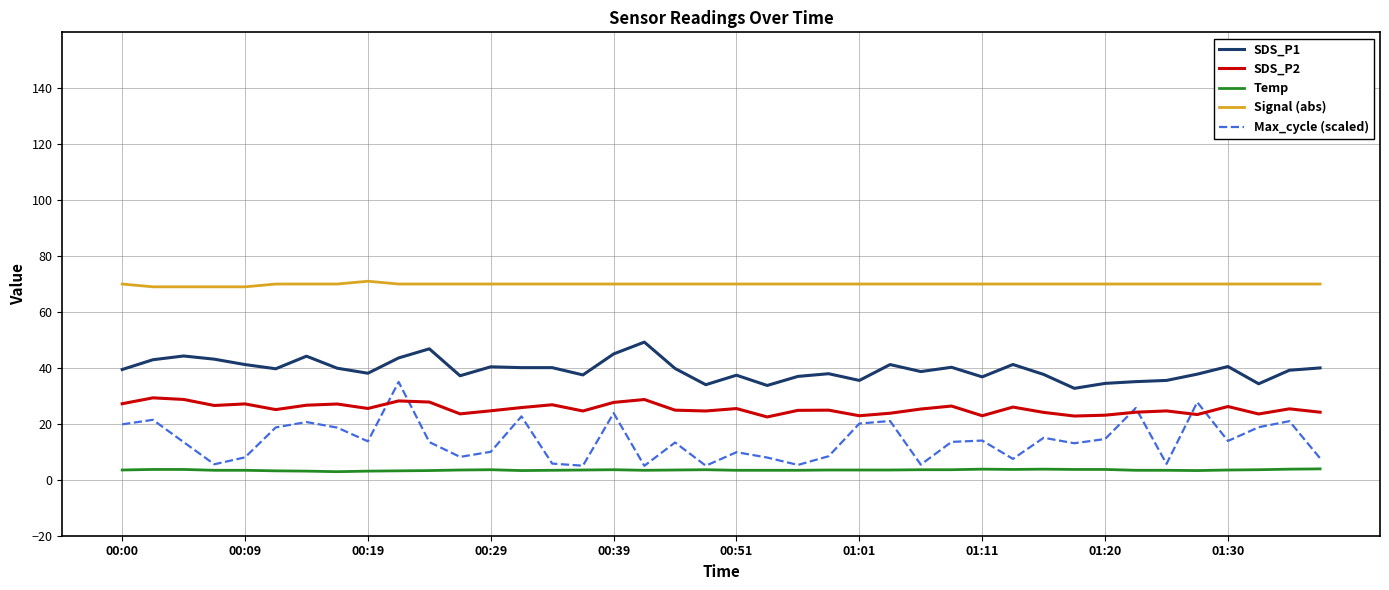

What are all the series names shown in the legend?

SDS_P1, SDS_P2, Temp, Signal (abs), Max_cycle (scaled)